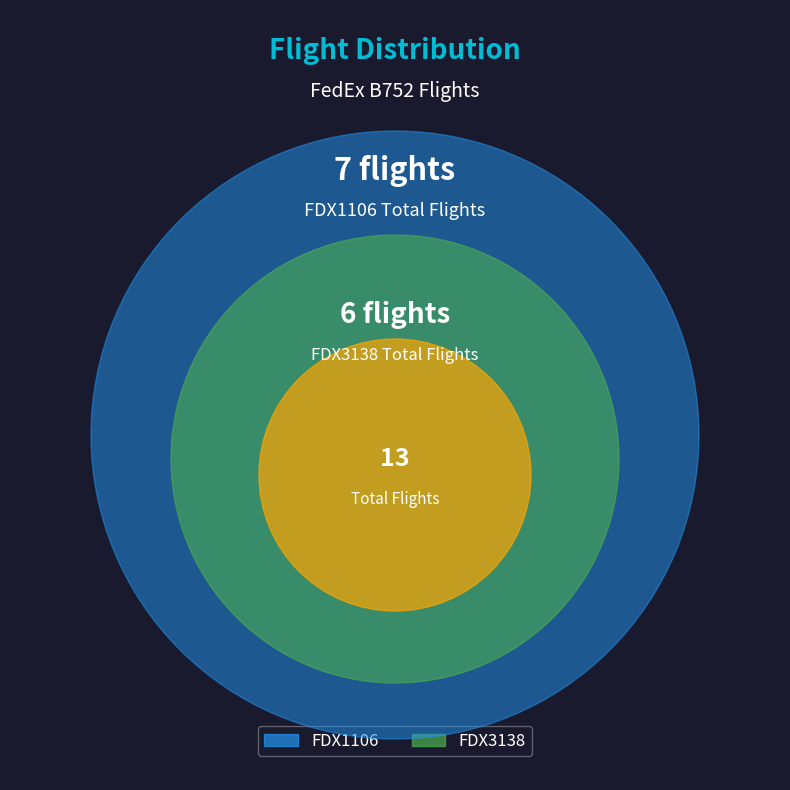

Is there a majority slice in this chart?

Yes